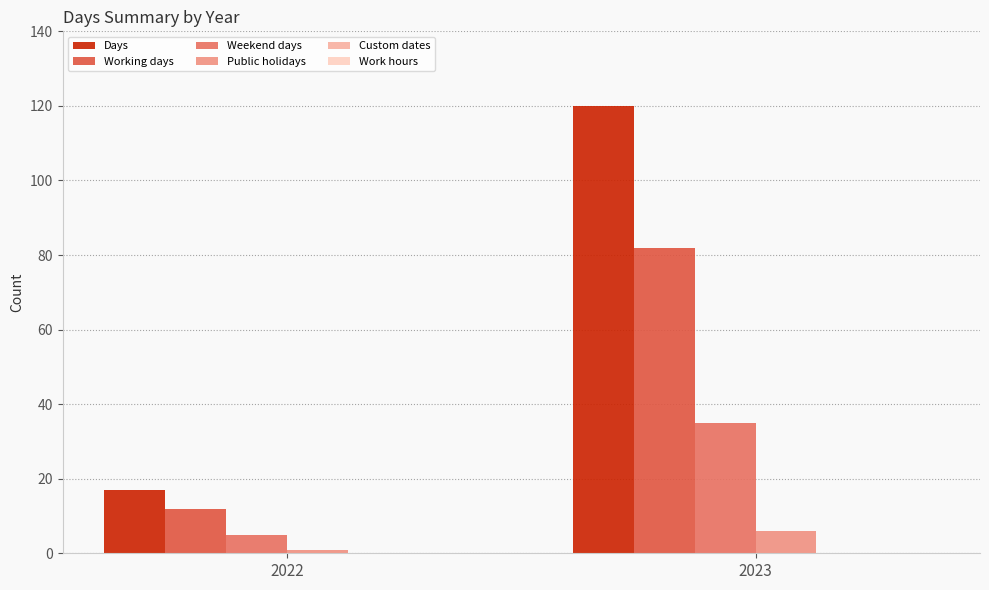

How many bars are there in each group?

4